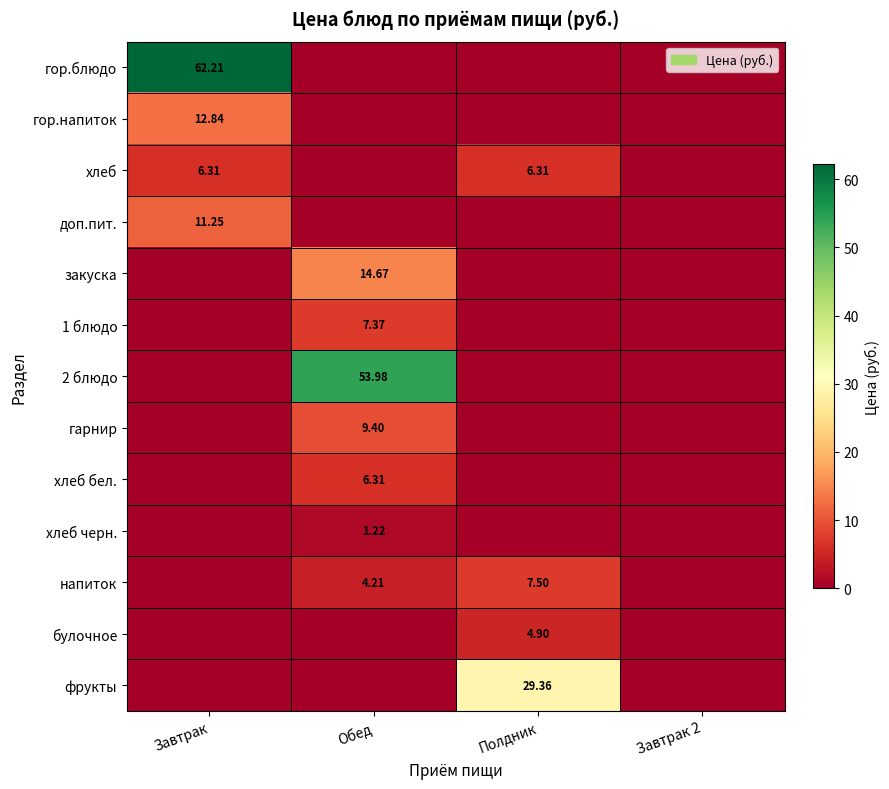

What is the maximum value for хлеб черн.?

1.2